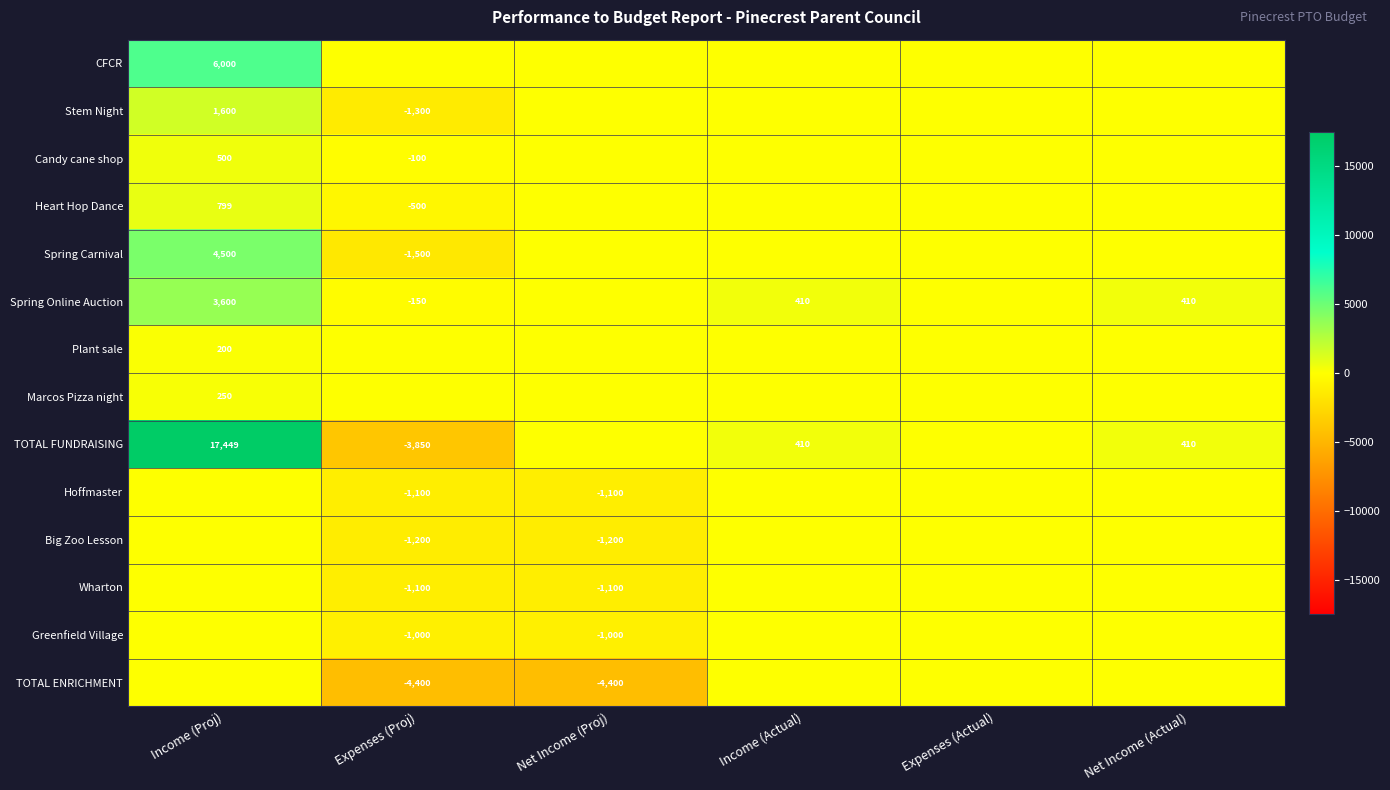

Is the value of Spring Carnival at Expenses (Proj) greater than the value of Heart Hop Dance at Expenses (Proj)?

No